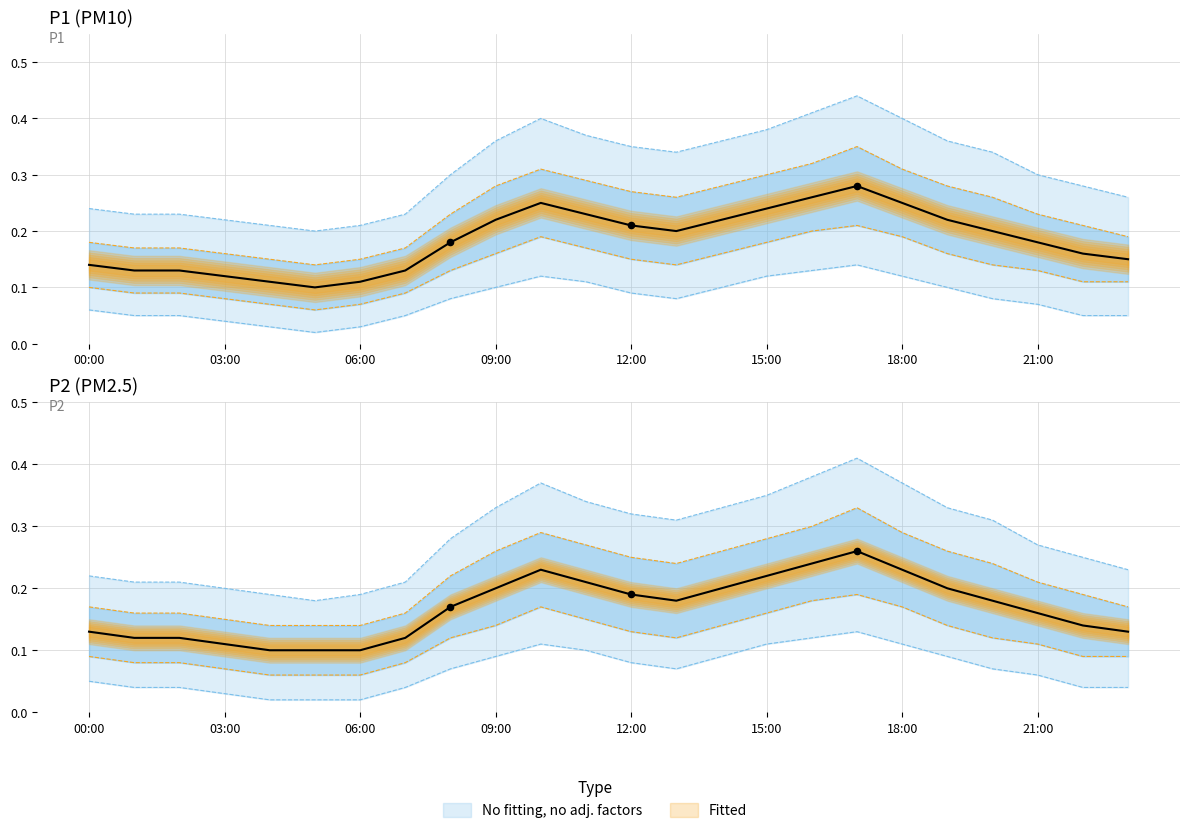

Which series has the largest total across all categories?

P1